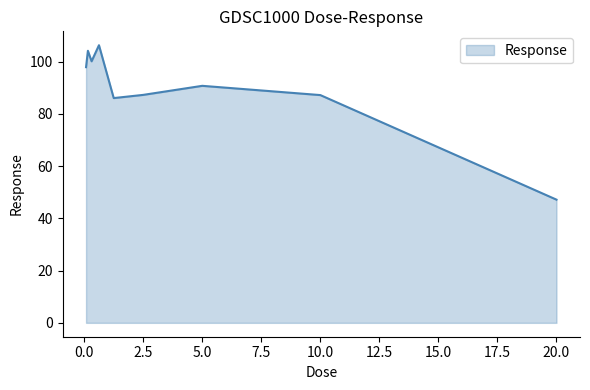

What is the difference between the maximum and minimum values?

59.1